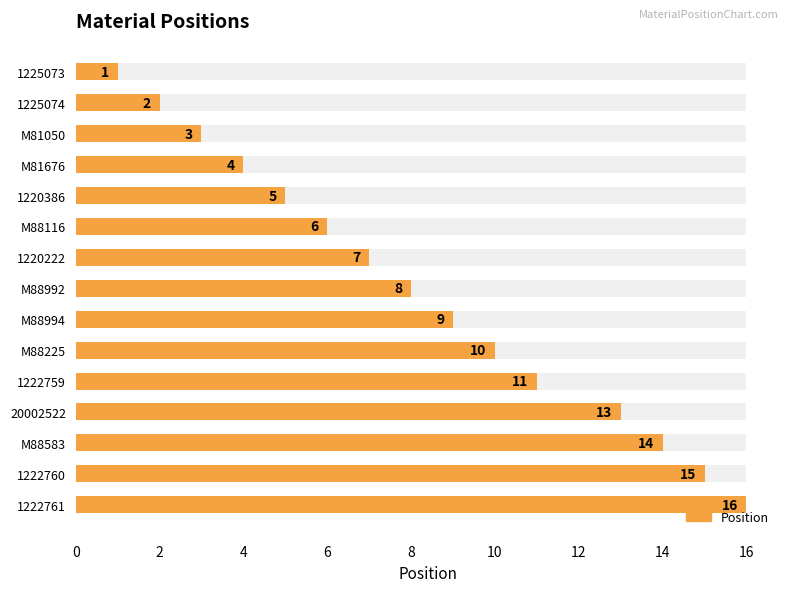

The value at 1222761 is 3. True or false?

False